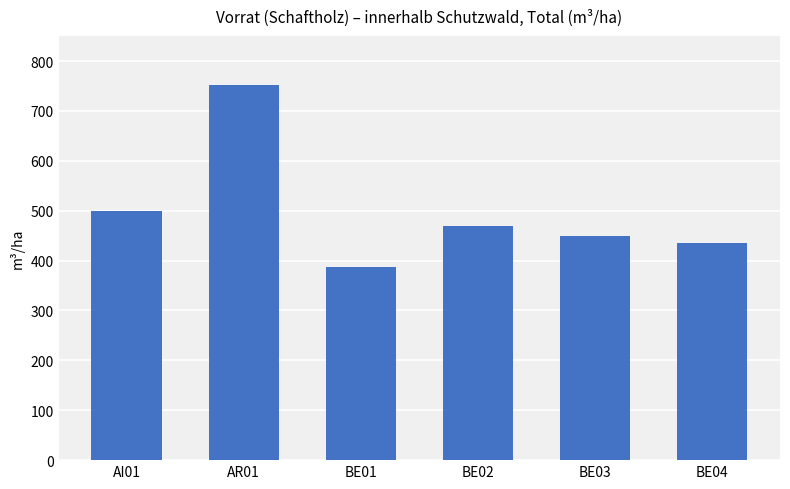

What is the label of the 6th bar from the left?

BE04